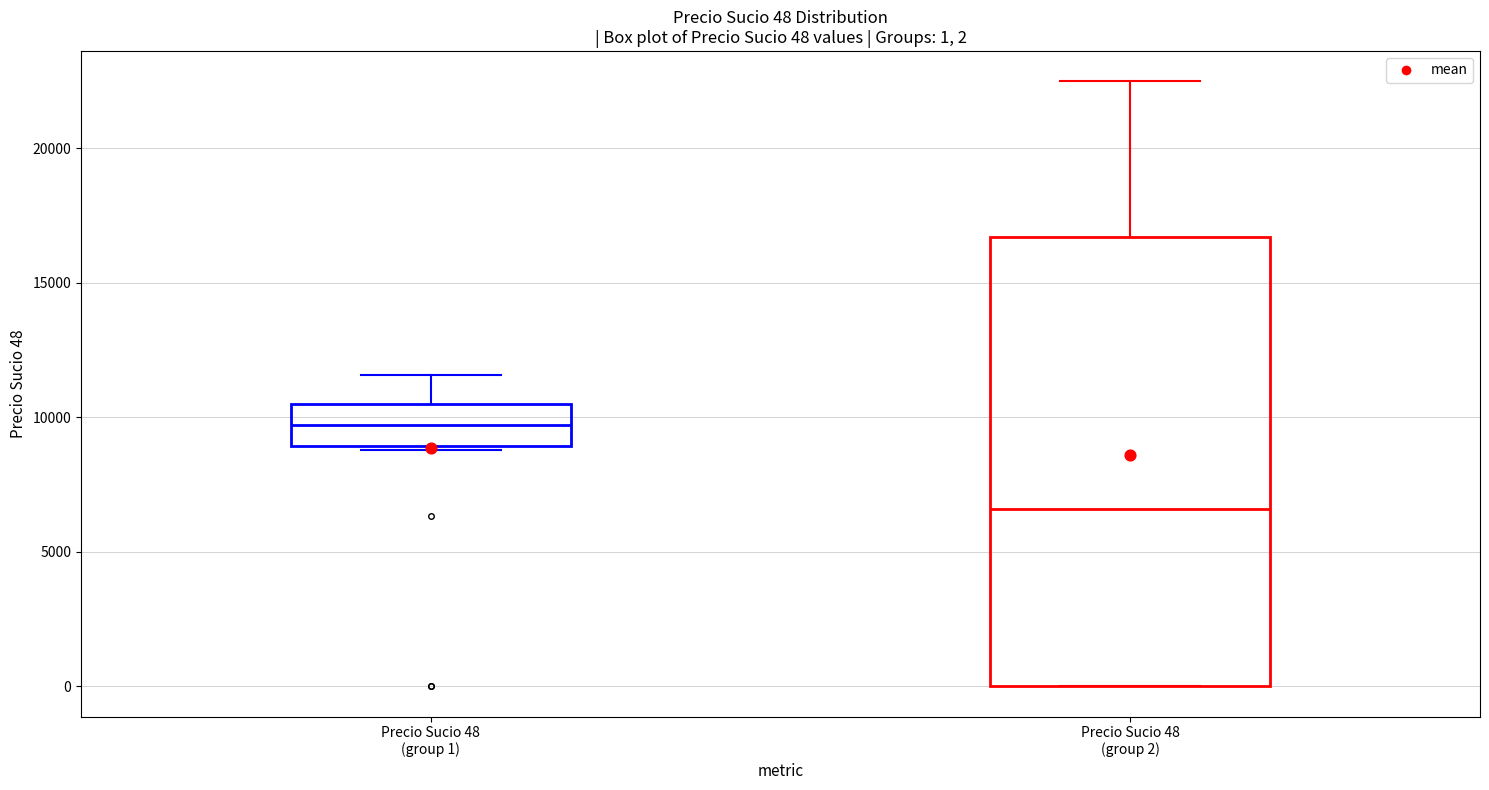

Which box's median line is the highest?

Precio Sucio 48 (group 1)